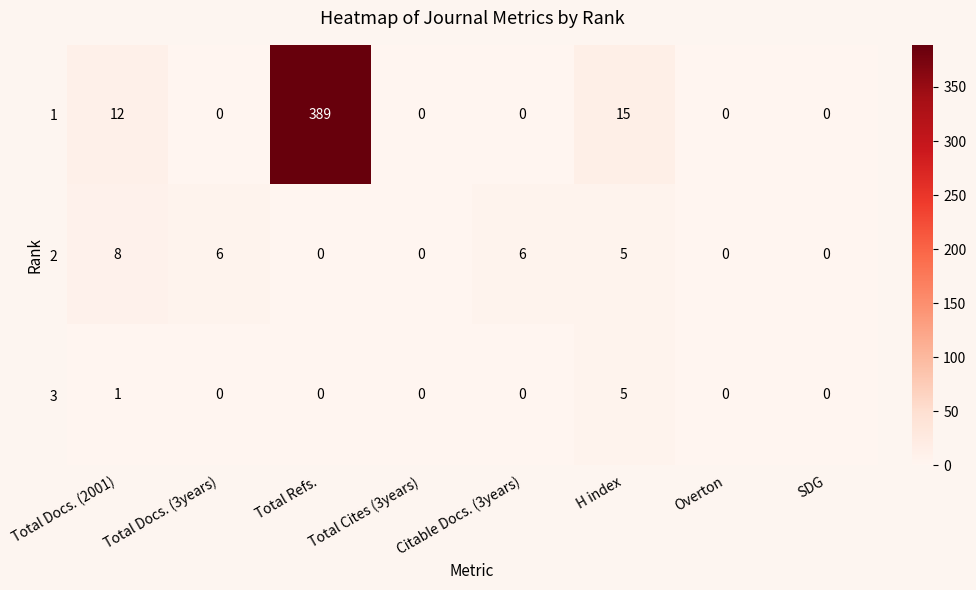

Rank the series by their maximum value, from lowest to highest.

3, 2, 1